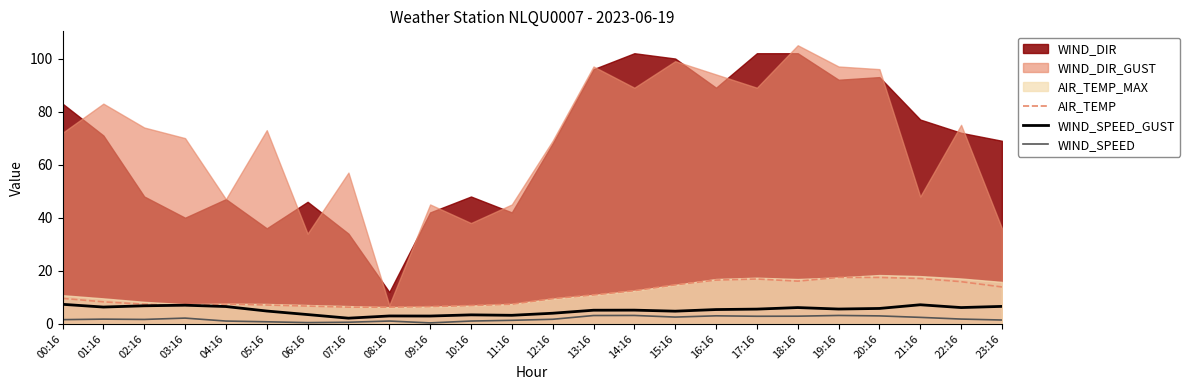

The value of WIND_SPEED_GUST at 20:16 is 5.8. True or false?

True